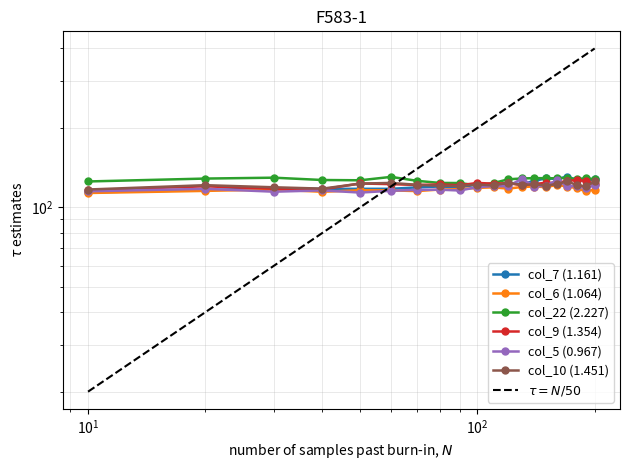

What is the value of the col_22 point at the 13th from the left?

128.6